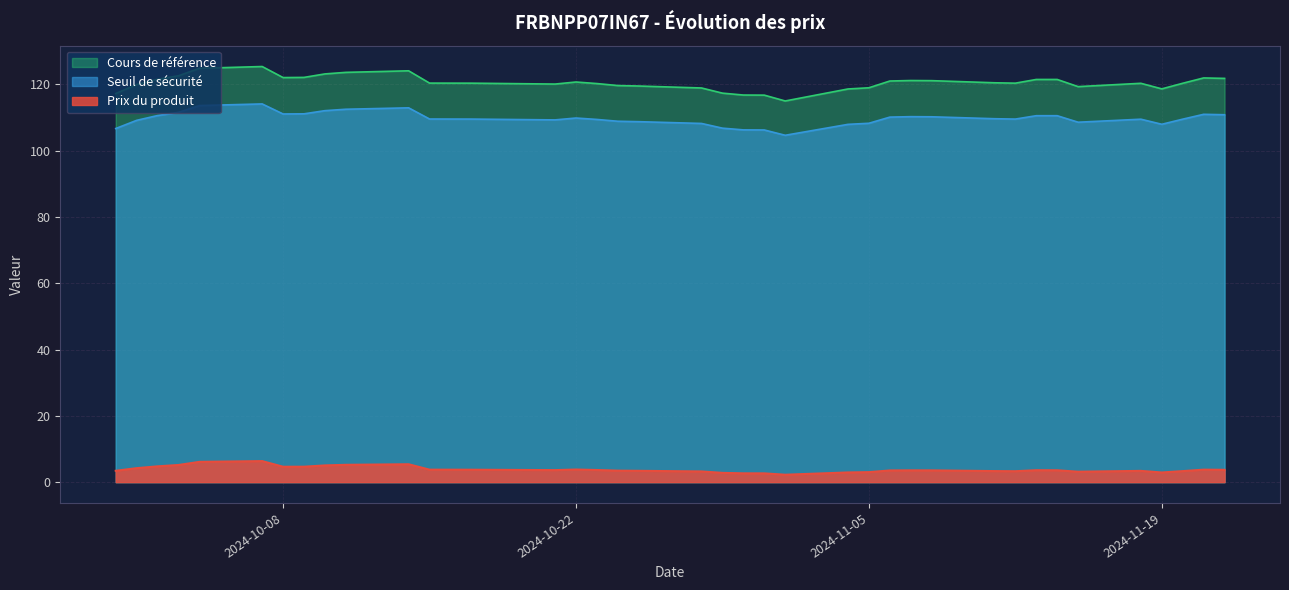

At which label does Prix du produit first exceed 3?

2024-09-30